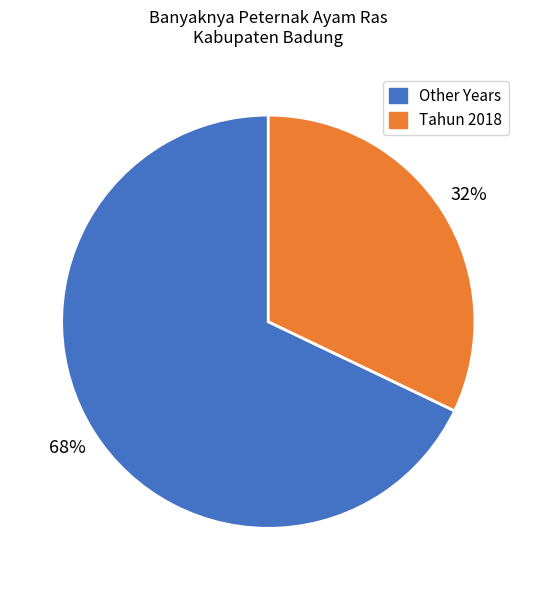

Does any single category account for the majority?

Yes